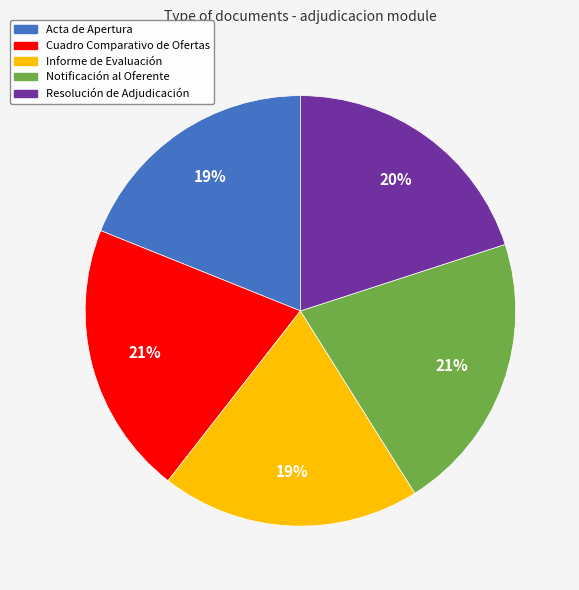

To the nearest percent, what is the difference between the Acta de Apertura and Cuadro Comparativo de Ofertas slice percentages?

2%